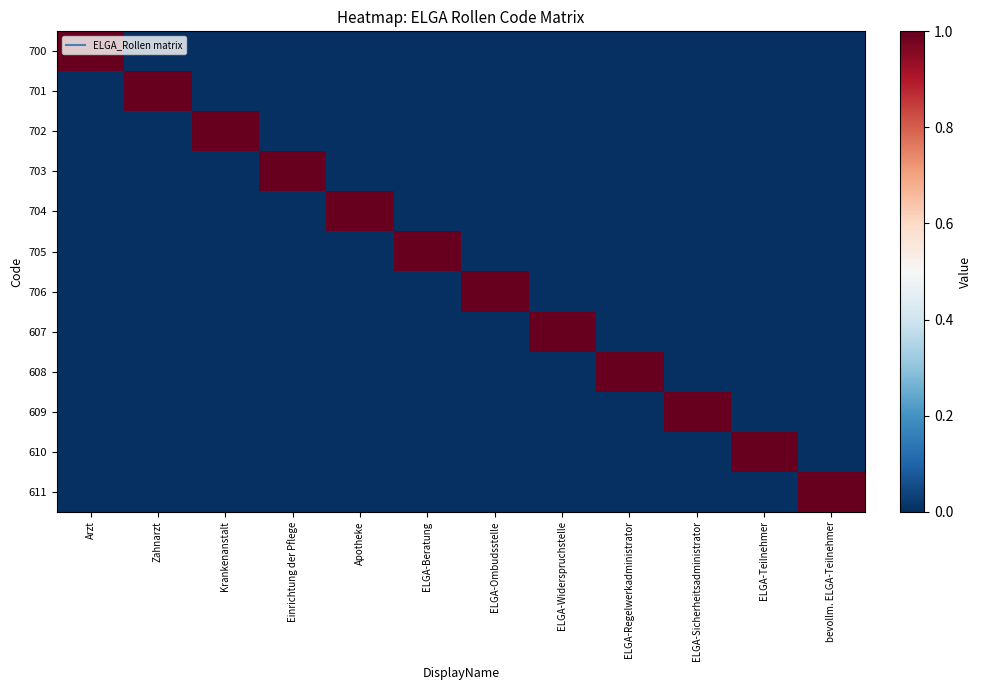

Reading left to right, what are all the values shown in this chart?

700: Arzt=1	Zahnarzt=0	Krankenanstalt=0	Einrichtung der Pflege=0	Apotheke=0	ELGA-Beratung=0	ELGA-Ombudsstelle=0	ELGA-Widerspruchstelle=0	ELGA-Regelwerkadministrator=0	ELGA-Sicherheitsadministrator=0	ELGA-Teilnehmer=0	bevollm. ELGA-Teilnehmer=0
701: Arzt=0	Zahnarzt=1	Krankenanstalt=0	Einrichtung der Pflege=0	Apotheke=0	ELGA-Beratung=0	ELGA-Ombudsstelle=0	ELGA-Widerspruchstelle=0	ELGA-Regelwerkadministrator=0	ELGA-Sicherheitsadministrator=0	ELGA-Teilnehmer=0	bevollm. ELGA-Teilnehmer=0
702: Arzt=0	Zahnarzt=0	Krankenanstalt=1	Einrichtung der Pflege=0	Apotheke=0	ELGA-Beratung=0	ELGA-Ombudsstelle=0	ELGA-Widerspruchstelle=0	ELGA-Regelwerkadministrator=0	ELGA-Sicherheitsadministrator=0	ELGA-Teilnehmer=0	bevollm. ELGA-Teilnehmer=0
703: Arzt=0	Zahnarzt=0	Krankenanstalt=0	Einrichtung der Pflege=1	Apotheke=0	ELGA-Beratung=0	ELGA-Ombudsstelle=0	ELGA-Widerspruchstelle=0	ELGA-Regelwerkadministrator=0	ELGA-Sicherheitsadministrator=0	ELGA-Teilnehmer=0	bevollm. ELGA-Teilnehmer=0
704: Arzt=0	Zahnarzt=0	Krankenanstalt=0	Einrichtung der Pflege=0	Apotheke=1	ELGA-Beratung=0	ELGA-Ombudsstelle=0	ELGA-Widerspruchstelle=0	ELGA-Regelwerkadministrator=0	ELGA-Sicherheitsadministrator=0	ELGA-Teilnehmer=0	bevollm. ELGA-Teilnehmer=0
705: Arzt=0	Zahnarzt=0	Krankenanstalt=0	Einrichtung der Pflege=0	Apotheke=0	ELGA-Beratung=1	ELGA-Ombudsstelle=0	ELGA-Widerspruchstelle=0	ELGA-Regelwerkadministrator=0	ELGA-Sicherheitsadministrator=0	ELGA-Teilnehmer=0	bevollm. ELGA-Teilnehmer=0
706: Arzt=0	Zahnarzt=0	Krankenanstalt=0	Einrichtung der Pflege=0	Apotheke=0	ELGA-Beratung=0	ELGA-Ombudsstelle=1	ELGA-Widerspruchstelle=0	ELGA-Regelwerkadministrator=0	ELGA-Sicherheitsadministrator=0	ELGA-Teilnehmer=0	bevollm. ELGA-Teilnehmer=0
607: Arzt=0	Zahnarzt=0	Krankenanstalt=0	Einrichtung der Pflege=0	Apotheke=0	ELGA-Beratung=0	ELGA-Ombudsstelle=0	ELGA-Widerspruchstelle=1	ELGA-Regelwerkadministrator=0	ELGA-Sicherheitsadministrator=0	ELGA-Teilnehmer=0	bevollm. ELGA-Teilnehmer=0
608: Arzt=0	Zahnarzt=0	Krankenanstalt=0	Einrichtung der Pflege=0	Apotheke=0	ELGA-Beratung=0	ELGA-Ombudsstelle=0	ELGA-Widerspruchstelle=0	ELGA-Regelwerkadministrator=1	ELGA-Sicherheitsadministrator=0	ELGA-Teilnehmer=0	bevollm. ELGA-Teilnehmer=0
609: Arzt=0	Zahnarzt=0	Krankenanstalt=0	Einrichtung der Pflege=0	Apotheke=0	ELGA-Beratung=0	ELGA-Ombudsstelle=0	ELGA-Widerspruchstelle=0	ELGA-Regelwerkadministrator=0	ELGA-Sicherheitsadministrator=1	ELGA-Teilnehmer=0	bevollm. ELGA-Teilnehmer=0
610: Arzt=0	Zahnarzt=0	Krankenanstalt=0	Einrichtung der Pflege=0	Apotheke=0	ELGA-Beratung=0	ELGA-Ombudsstelle=0	ELGA-Widerspruchstelle=0	ELGA-Regelwerkadministrator=0	ELGA-Sicherheitsadministrator=0	ELGA-Teilnehmer=1	bevollm. ELGA-Teilnehmer=0
611: Arzt=0	Zahnarzt=0	Krankenanstalt=0	Einrichtung der Pflege=0	Apotheke=0	ELGA-Beratung=0	ELGA-Ombudsstelle=0	ELGA-Widerspruchstelle=0	ELGA-Regelwerkadministrator=0	ELGA-Sicherheitsadministrator=0	ELGA-Teilnehmer=0	bevollm. ELGA-Teilnehmer=1